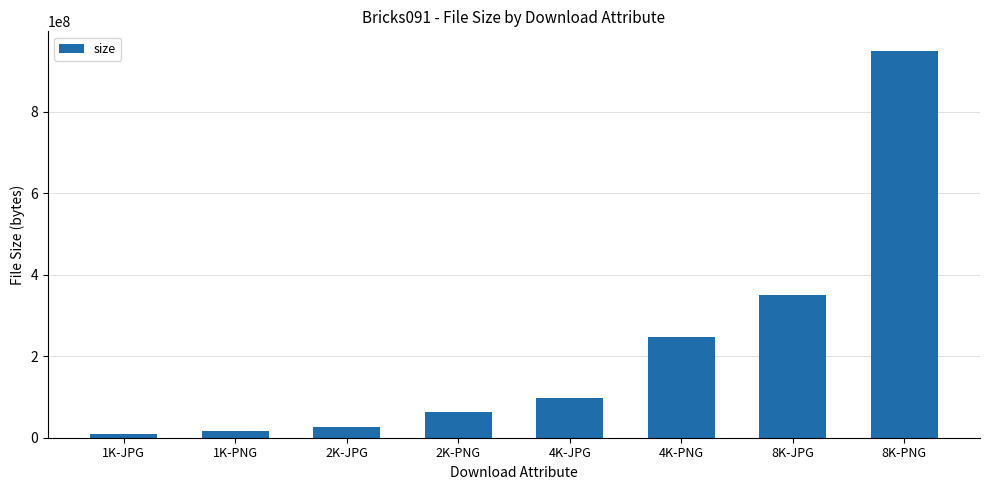

Reading left to right, what are all the values shown in this chart?

1K-JPG=7973375	1K-PNG=17079369	2K-JPG=26837815	2K-PNG=63528044	4K-JPG=98339730	4K-PNG=246951588	8K-JPG=350352198	8K-PNG=950275429